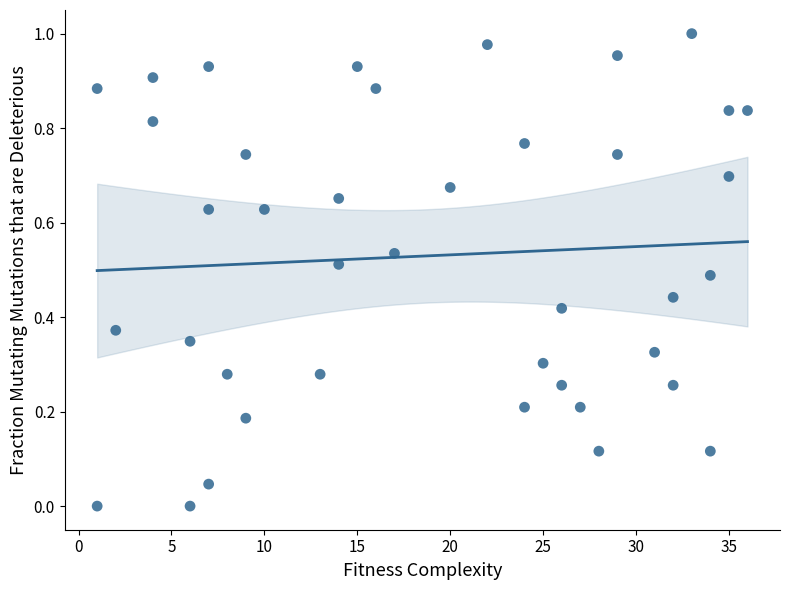

What is the range of X values (max minus min)?

35.0